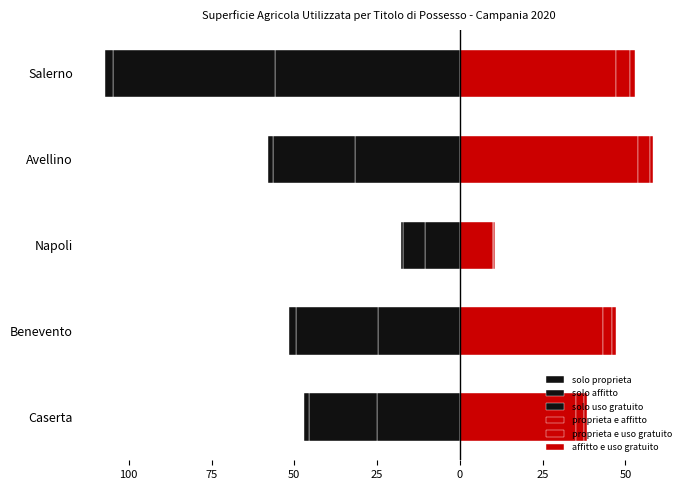

At how many categories does at least one series exceed 51?

1